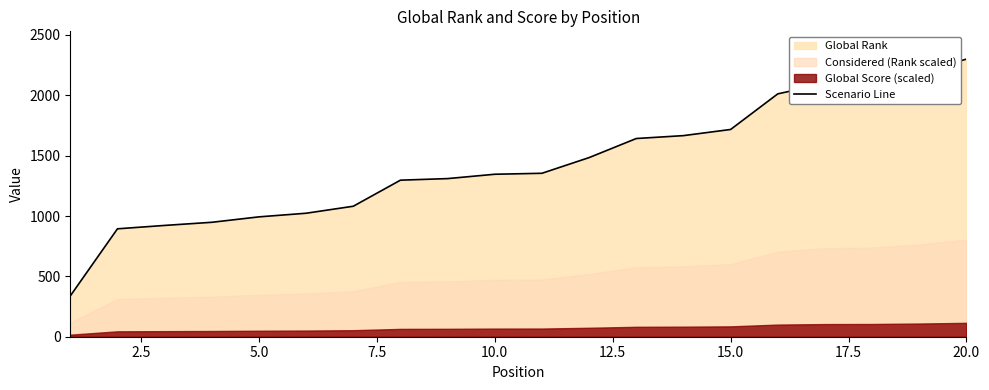

Reading right to left, what are all the values shown in this chart?

2300	2186	2109	2097	2012	1717	1666	1642	1484	1354	1346	1310	1297	1081	1023	993	948	922	894	338